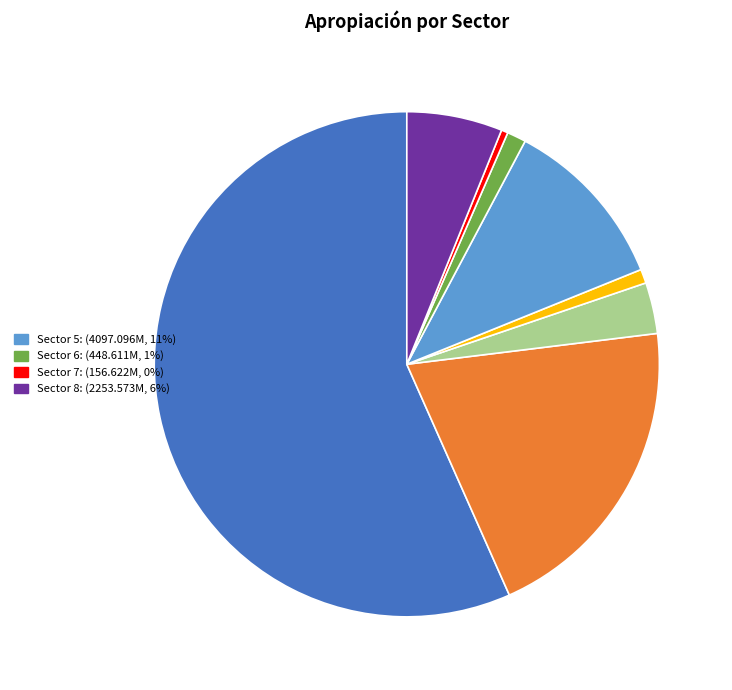

Is there a majority slice in this chart?

Yes